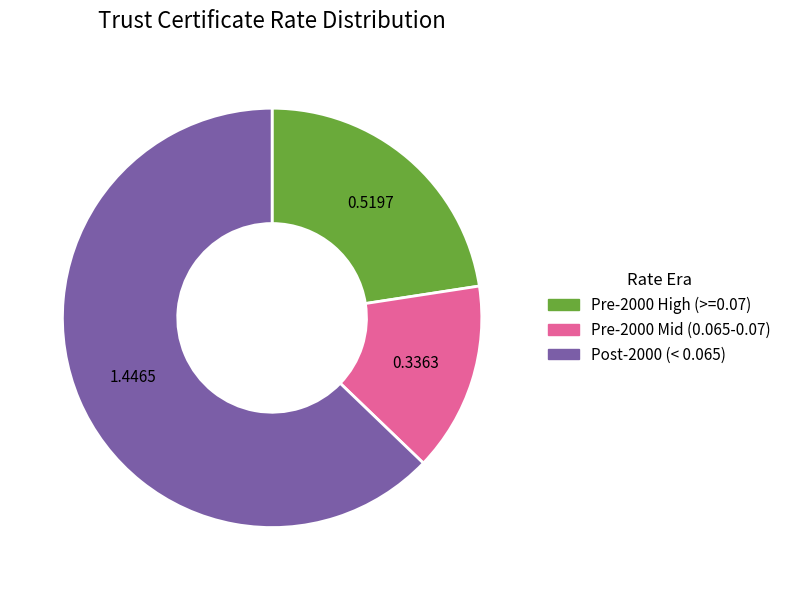

How many slices are in this pie chart?

3